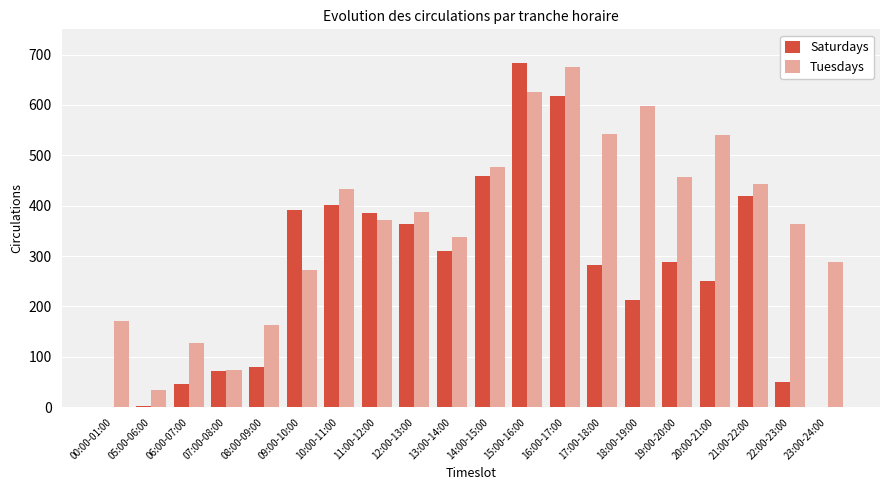

At which label does Tuesdays first exceed 387?

10:00-11:00